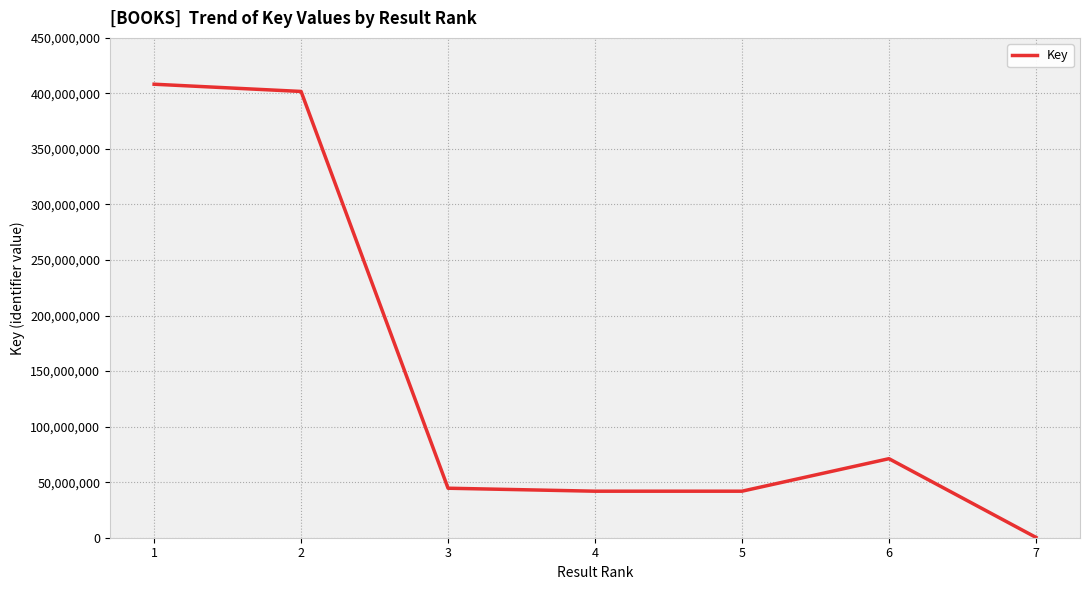

What is the sum of all values?

1009869475